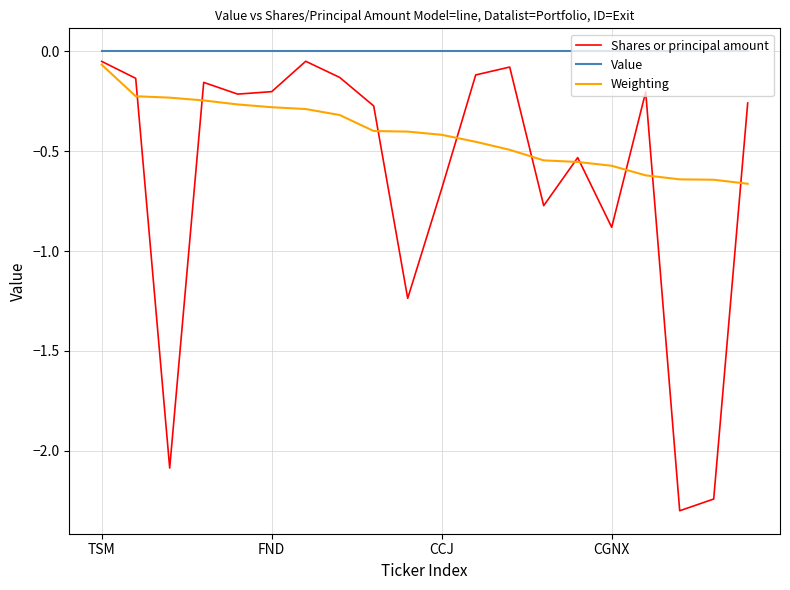

Rank the series by their average value, from lowest to highest.

Shares or principal amount, Weighting, Value